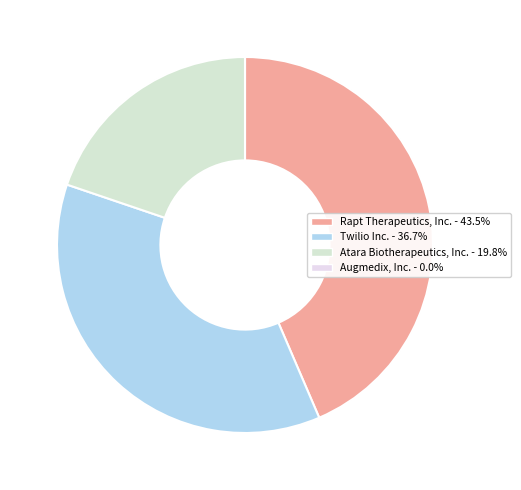

True or false: Augmedix, Inc. accounts for 1% of the total.

False